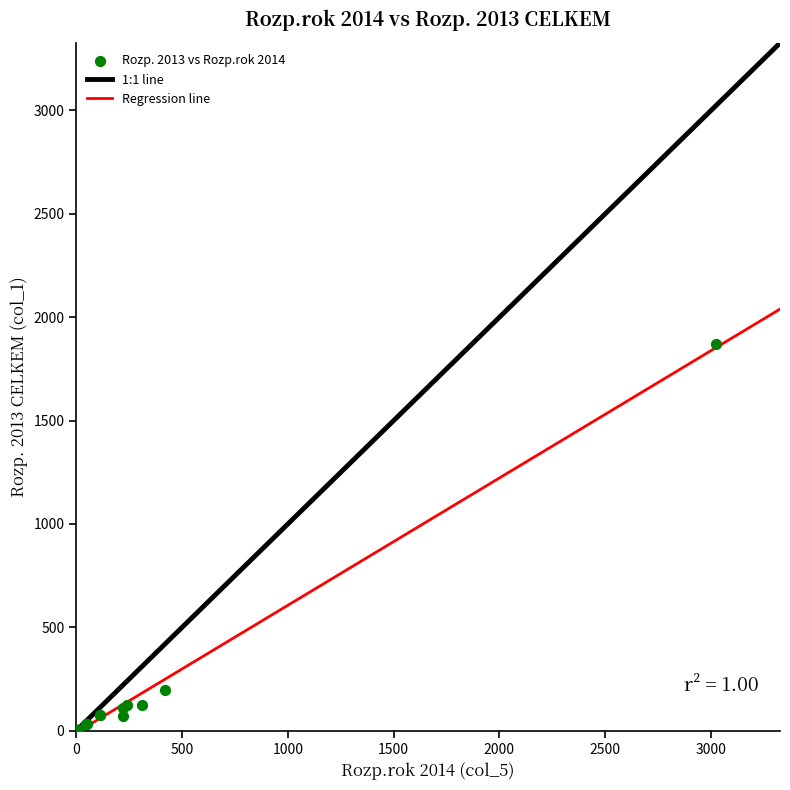

What Y value in the scatter plot is closest to 935?

198.2